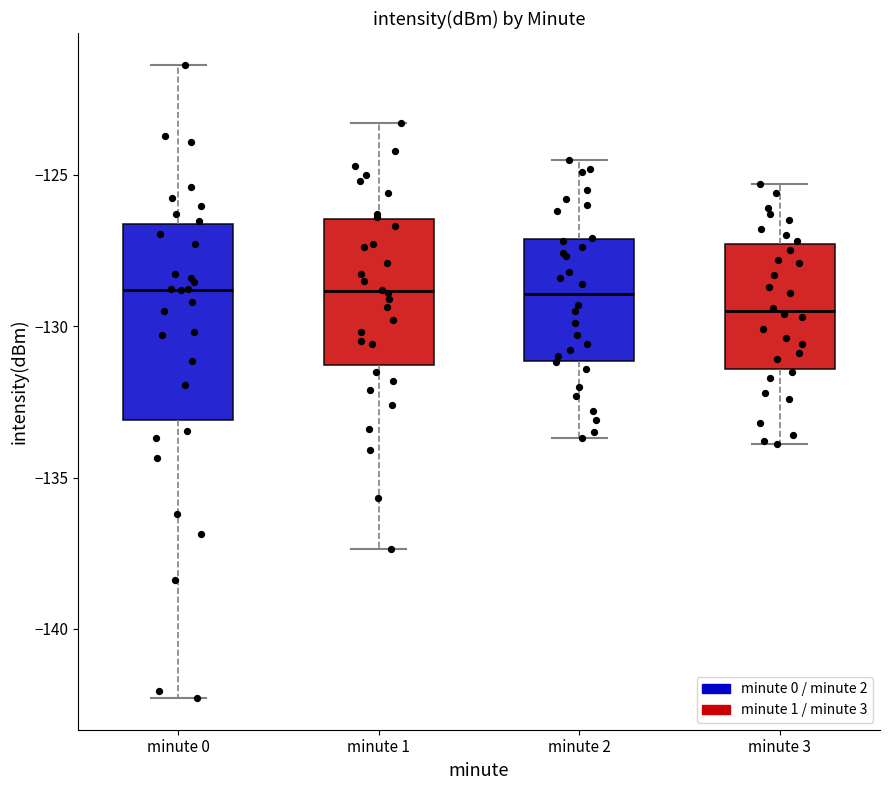

Reading left to right, read every box against the y-axis: the position of its median line, the range the box covers, and the ends of its whiskers. The values are not printed on the chart, so give them approximately, as read against the axis.

minute 0: median -129.0, box -133.0 to -126.5, whiskers -142.5 to -121.5
minute 1: median -129.0, box -131.5 to -126.5, whiskers -137.5 to -123.5
minute 2: median -129.0, box -131.0 to -127.0, whiskers -133.5 to -124.5
minute 3: median -129.5, box -131.5 to -127.5, whiskers -134.0 to -125.5